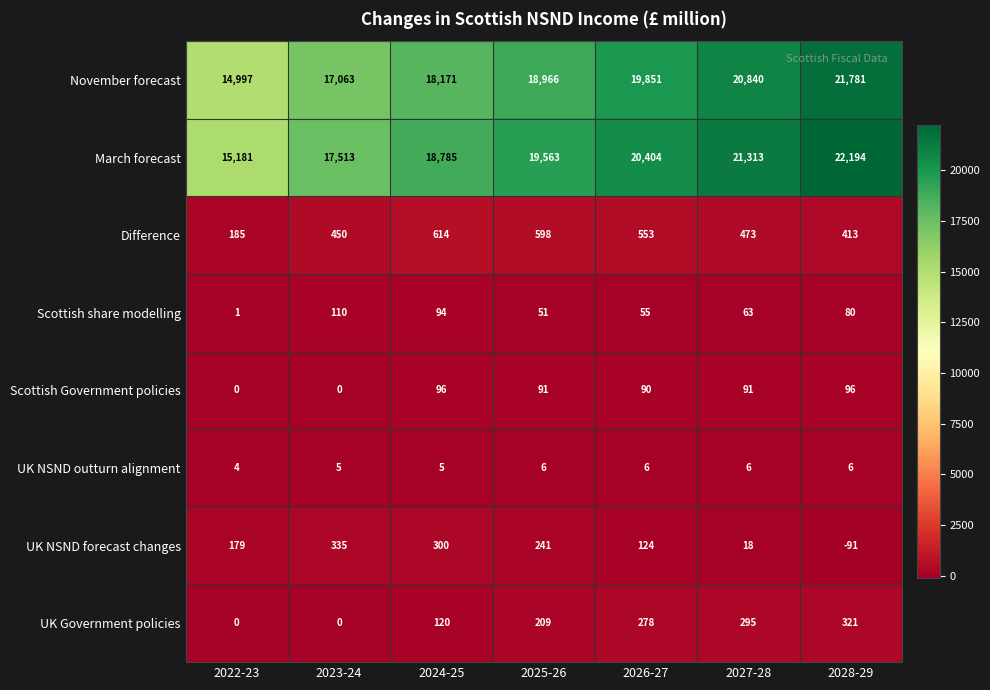

True or false: Scottish Government policies has a value of 142 at 2027-28.

False